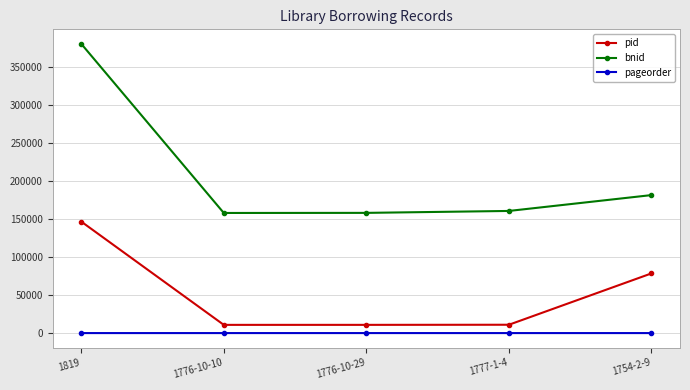

What is the average value of the pageorder series?

5